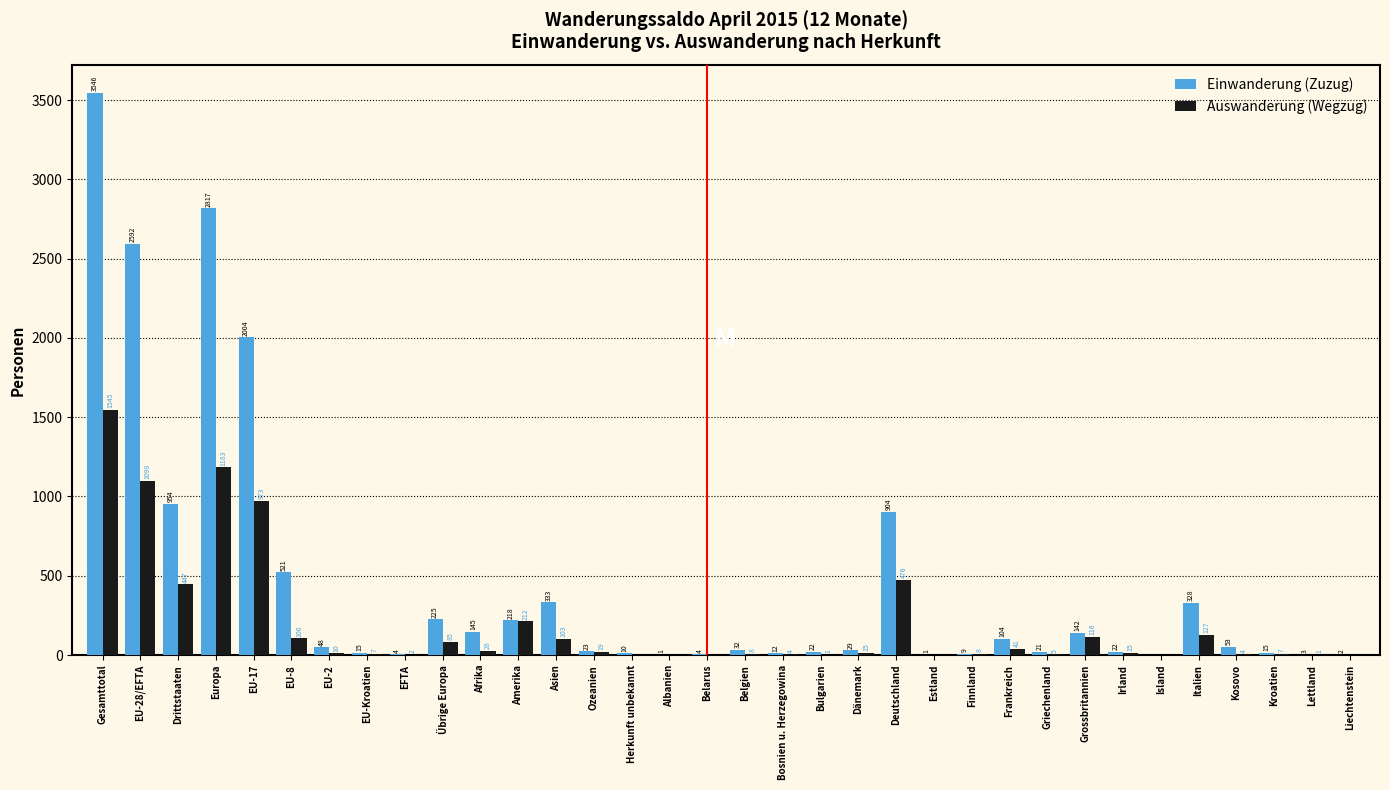

At which label does Einwanderung (Zuzug) first exceed 32?

Gesamttotal